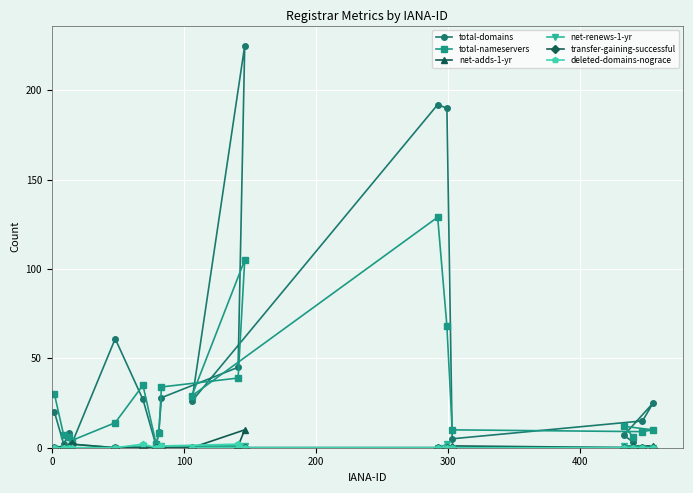

What is the maximum value shown in the chart?

225